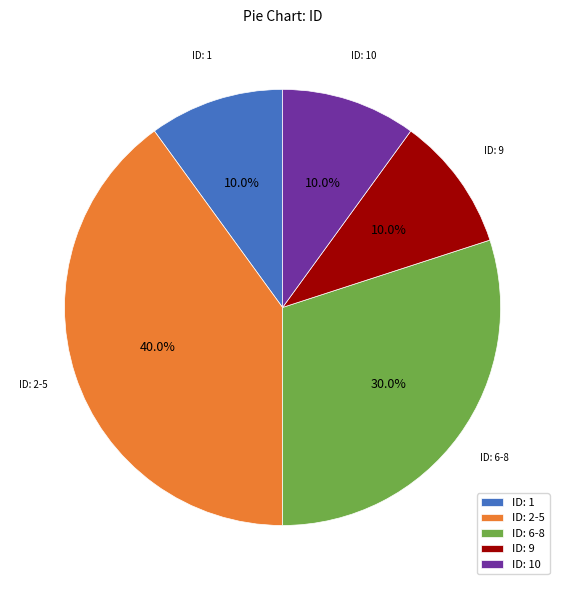

Approximately how many times larger is the value at ID: 10 compared to ID: 6-8?

0.3